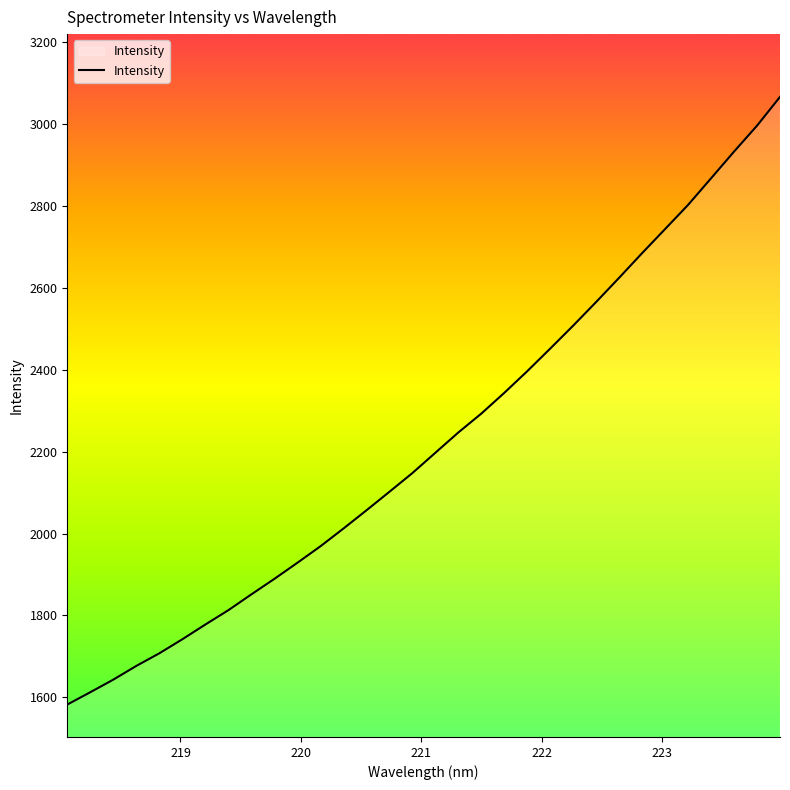

What is the smallest value displayed?

1582.6